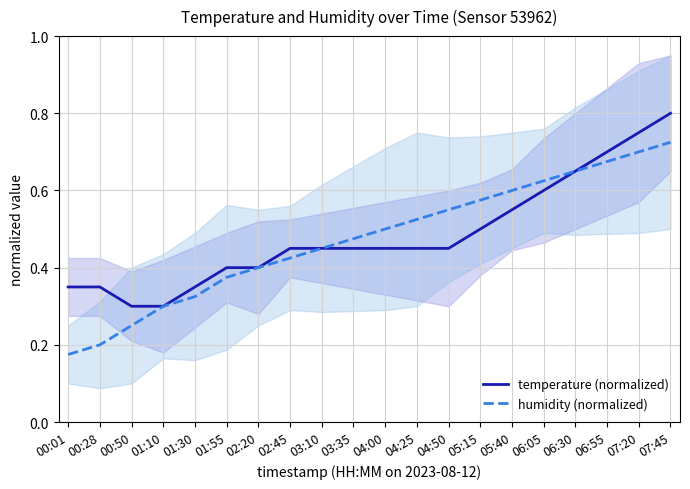

Is the value of humidity (normalized) at 04:00 greater than the value of temperature (normalized) at 02:20?

Yes